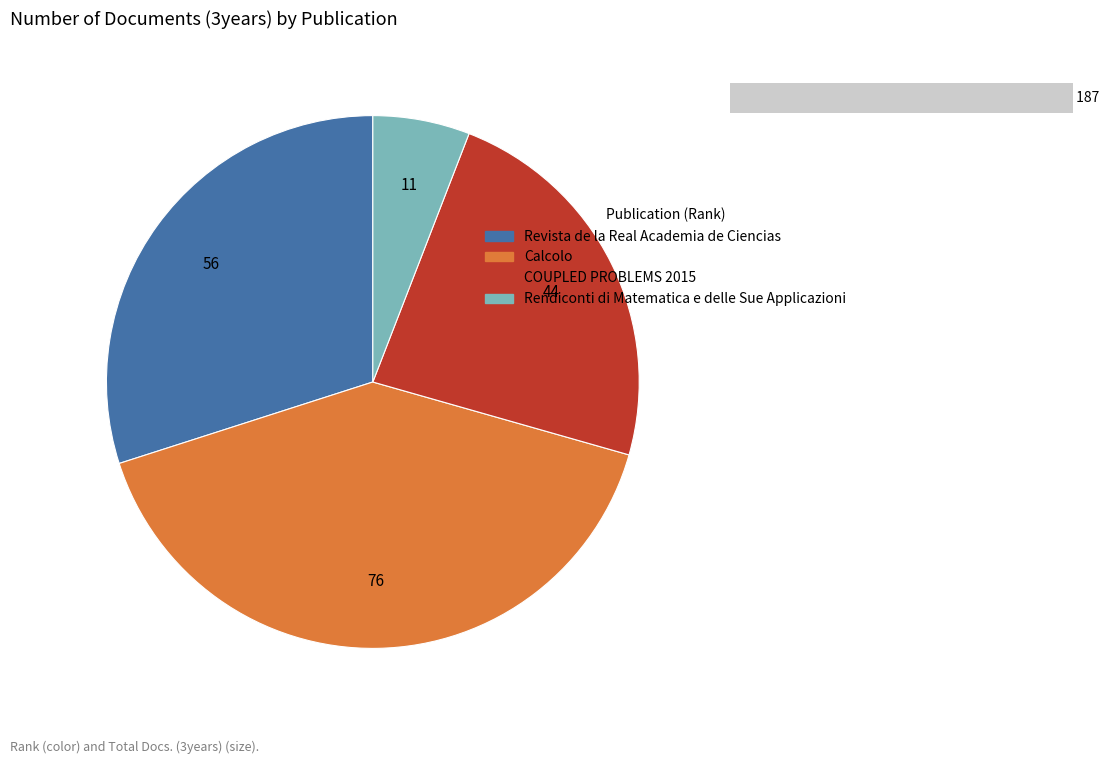

How many slices are in this pie chart?

4